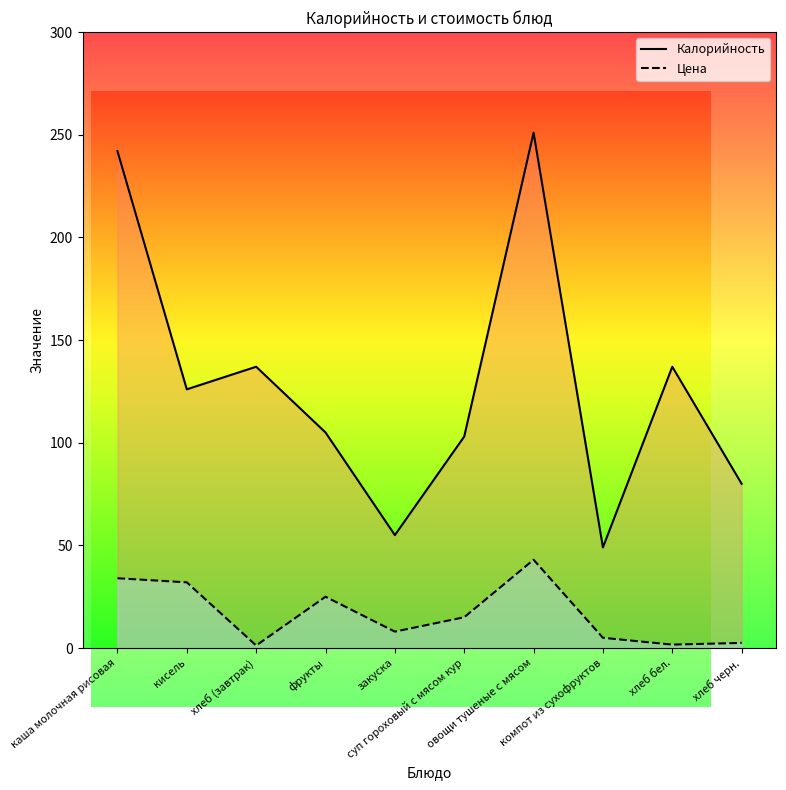

How many data points in Цена are above 15?

4